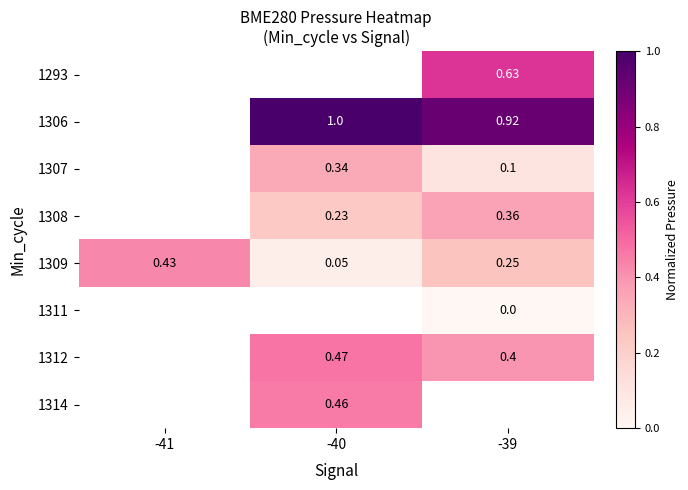

Is the value of 1308 at -39 greater than the value of 1311 at -39?

Yes